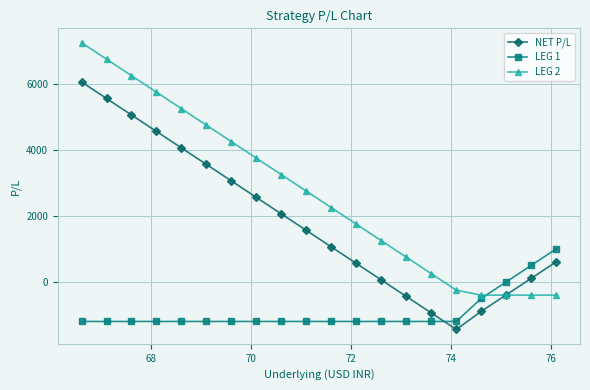

How many intersections are there between LEG 1 and NET P/L?

1